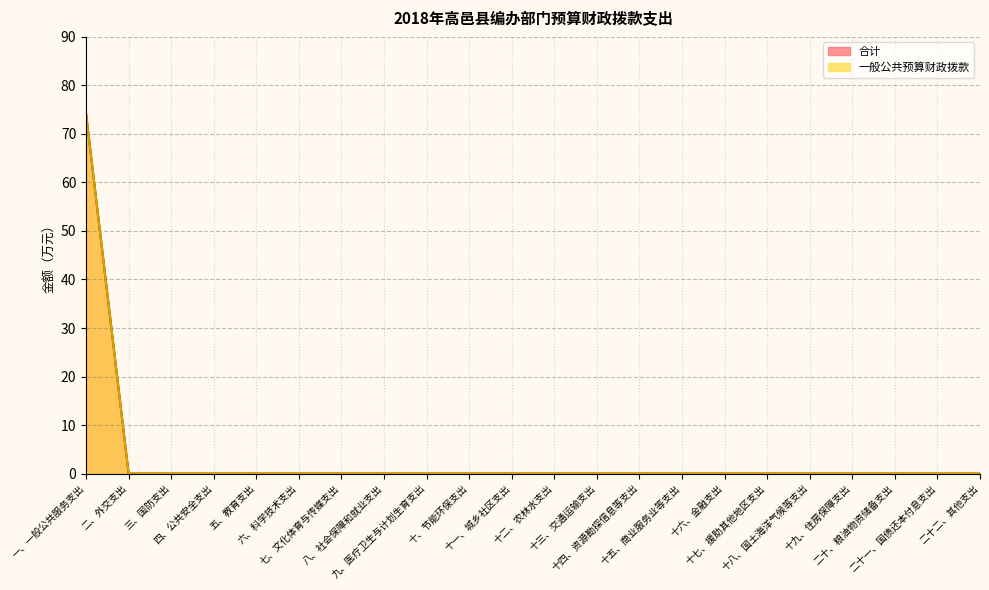

What are all the series names shown in the legend?

一般公共预算财政拨款, 合计